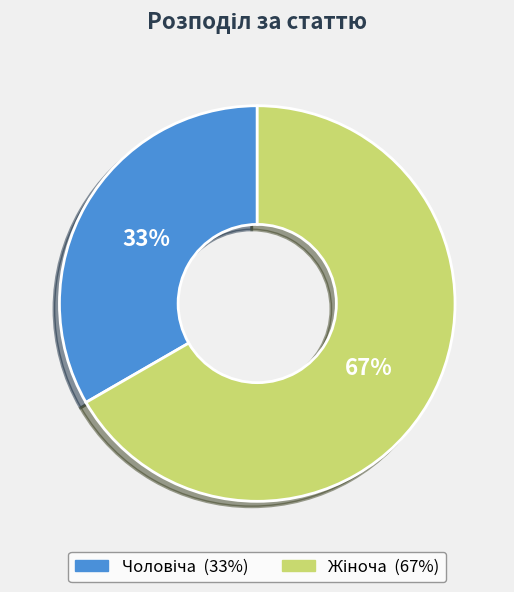

Count the number of slices in the pie.

2